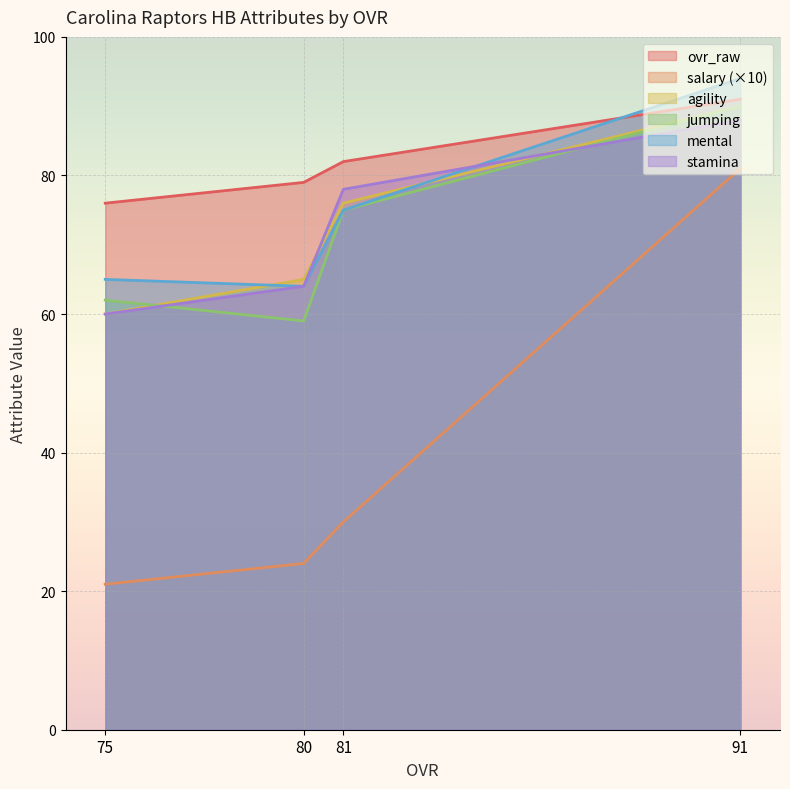

Rank the series by their maximum value, from lowest to highest.

salary, stamina, agility, jumping, ovr_raw, mental